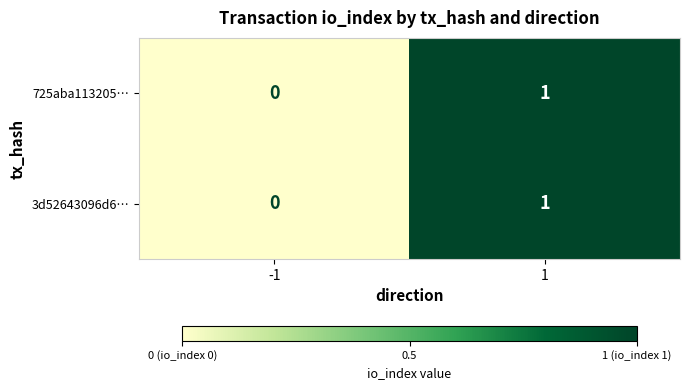

How many values in the 725aba113205… series are below 1?

1